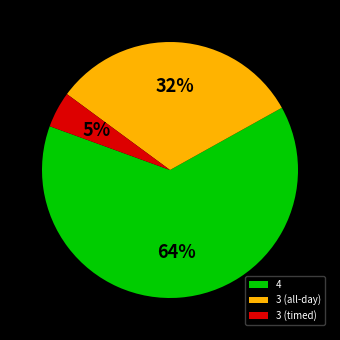

Does 4 represent more than half of the total?

Yes